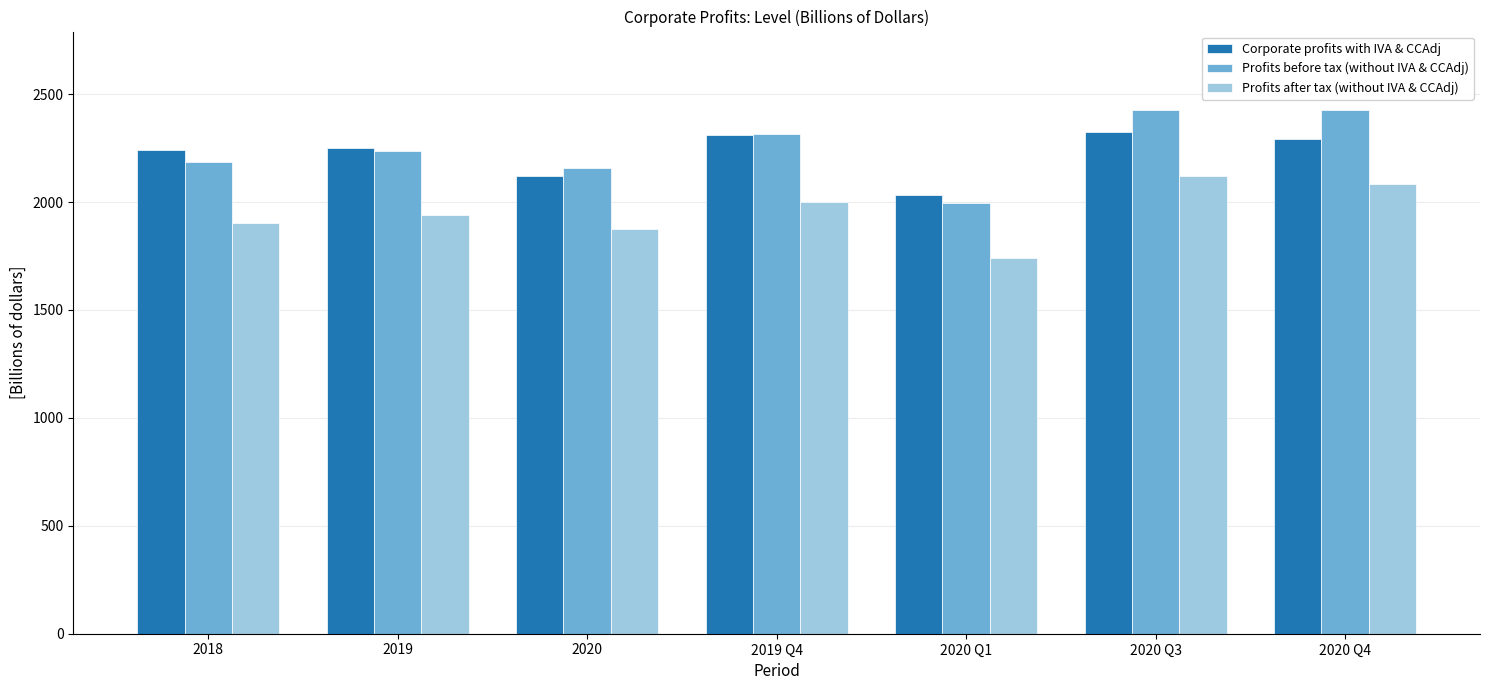

What is the difference between the Profits after tax (without IVA & CCAdj) values at 2020 and 2020 Q3?

244.5